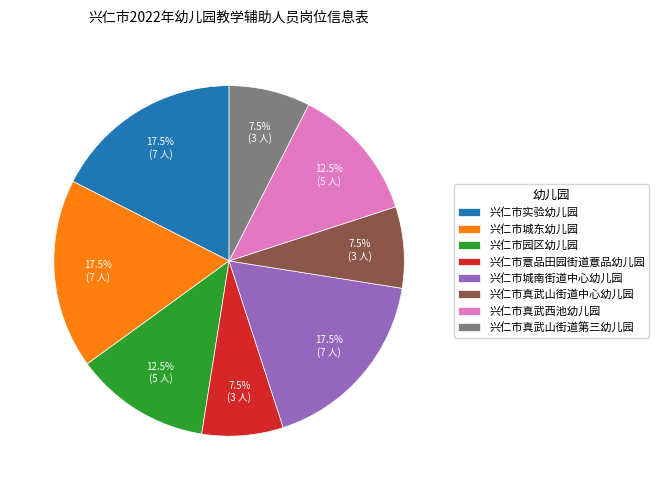

Count the number of slices in the pie.

8